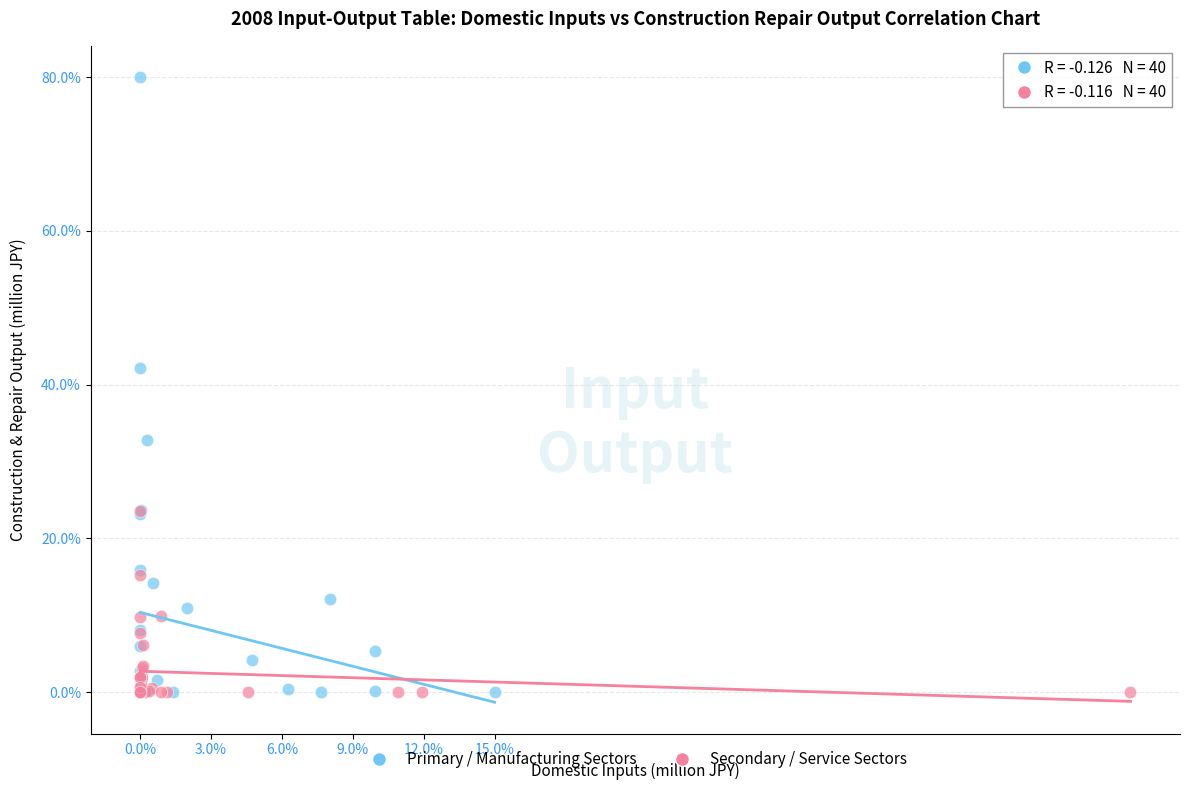

Which series contains the highest Y value?

Primary / Manufacturing Sectors